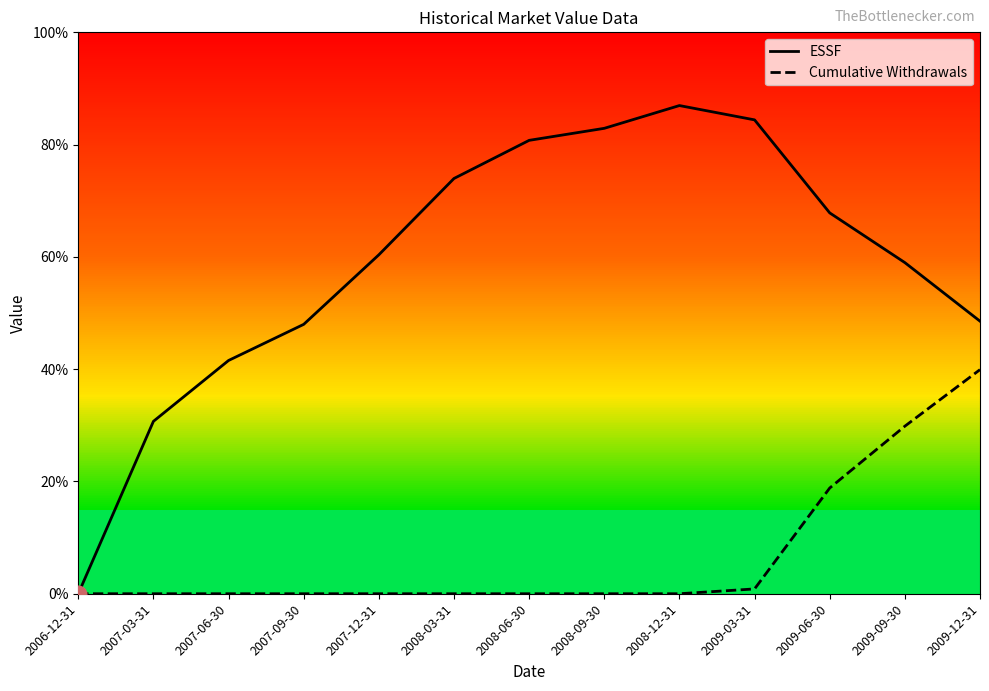

Rank the series at 2007-12-31 from lowest to highest value.

Cumulative Withdrawals, ESSF